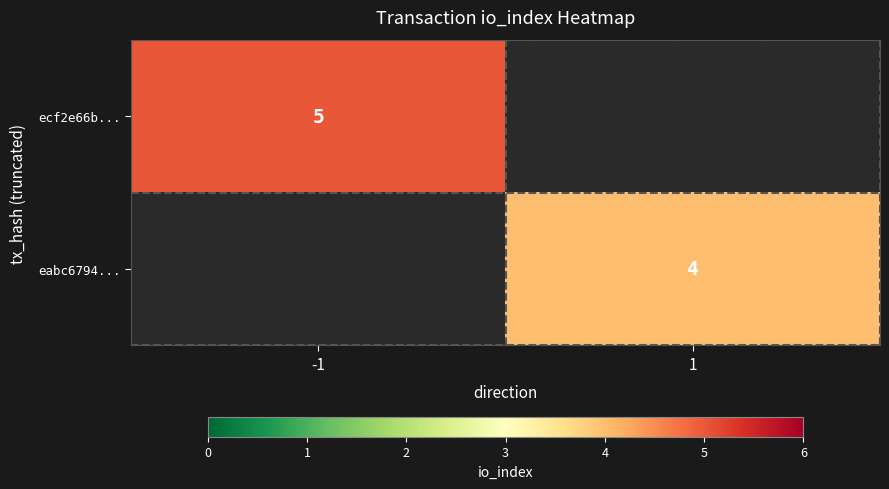

The eabc6794... series shows 6 at 1. True or false?

False